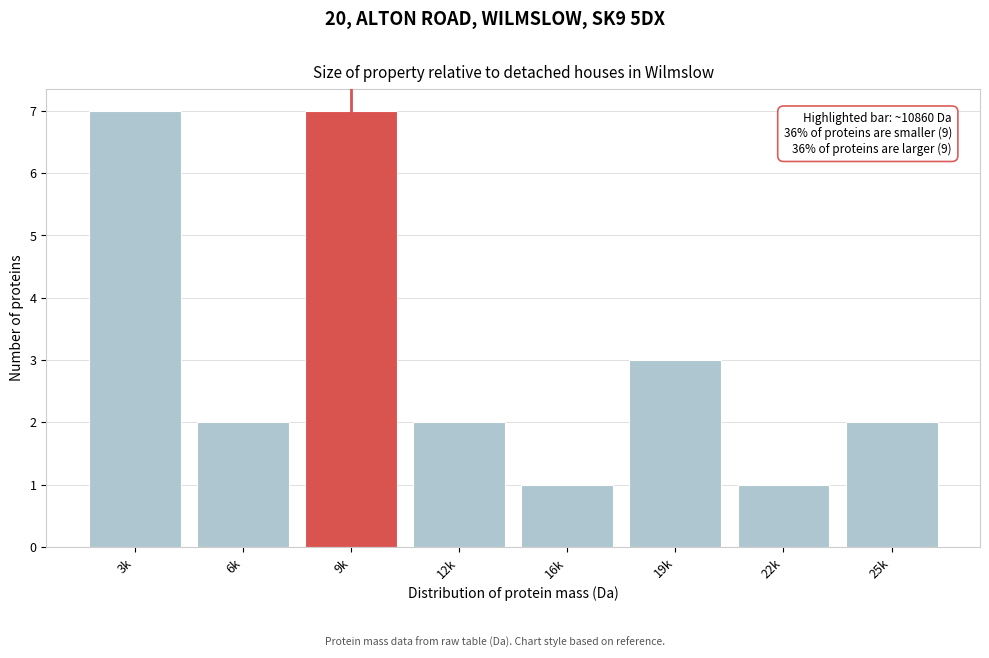

Reading left to right, transcribe all the data shown in this chart.

3k=7	6k=2	9k=7	12k=2	16k=1	19k=3	22k=1	25k=2